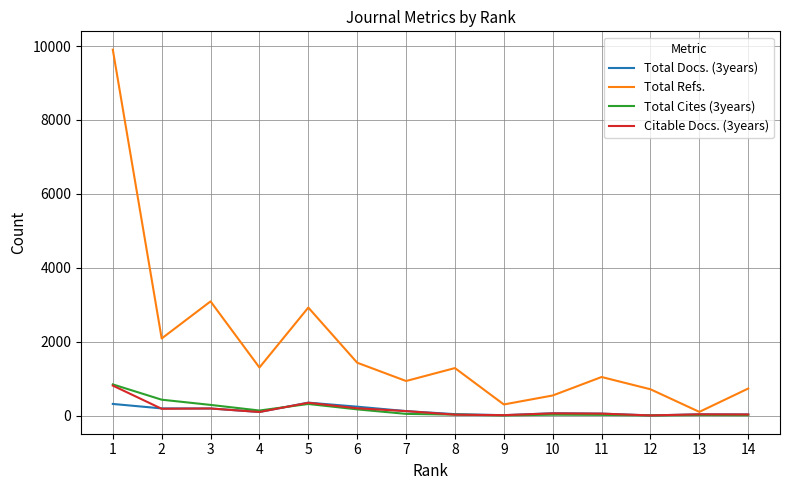

What is the sum of the Total Docs. (3years) values at 12 and 10?

63